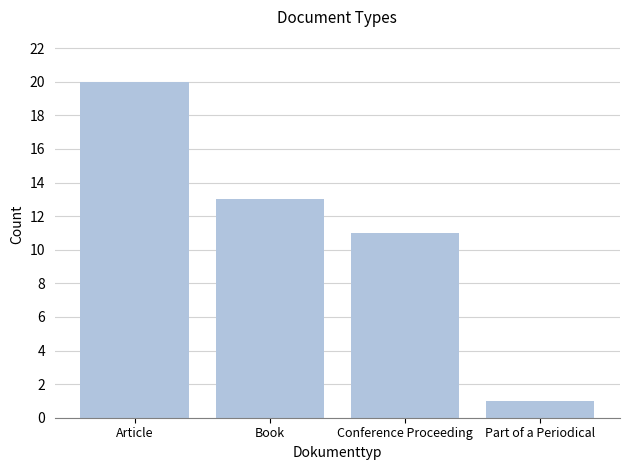

What is the sum of the values at Part of a Periodical and Article?

21